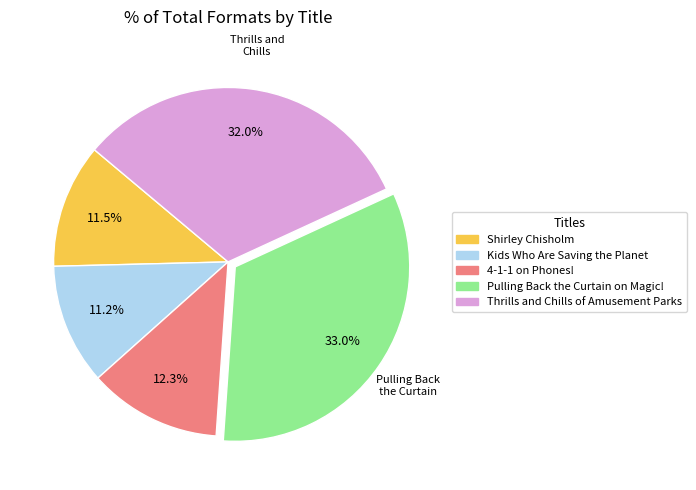

Does Kids Who Are Saving the Planet represent more than half of the total?

No